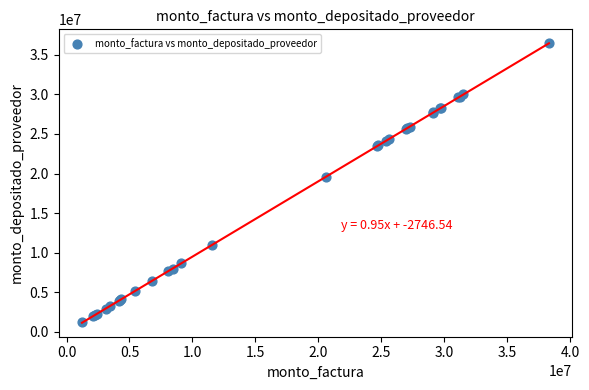

What Y value in the scatter plot is closest to 18829883?

19593902